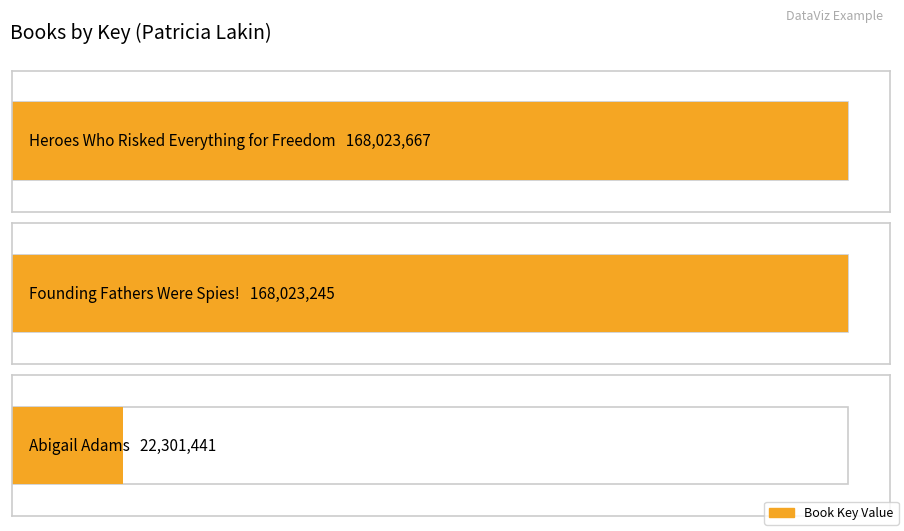

The value at Heroes Who Risked Everything for Freedom is 168023667. True or false?

True